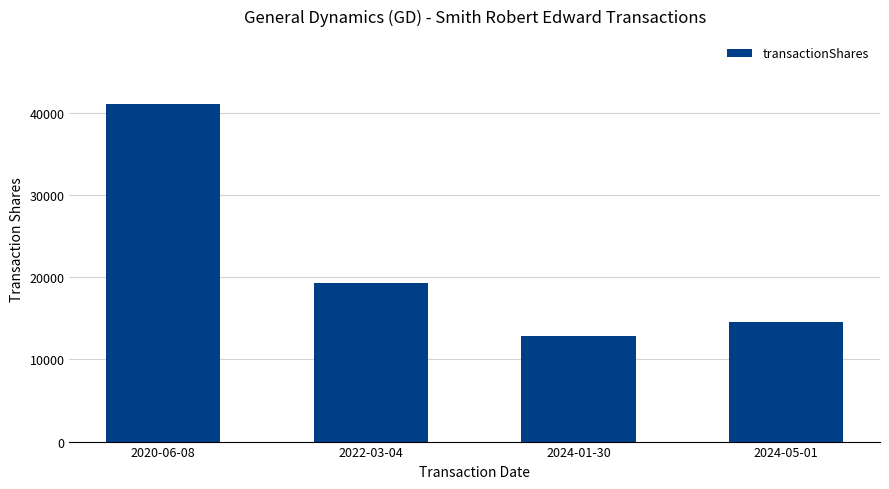

Approximately how many times larger is the value at 2024-05-01 compared to 2022-03-04?

0.8